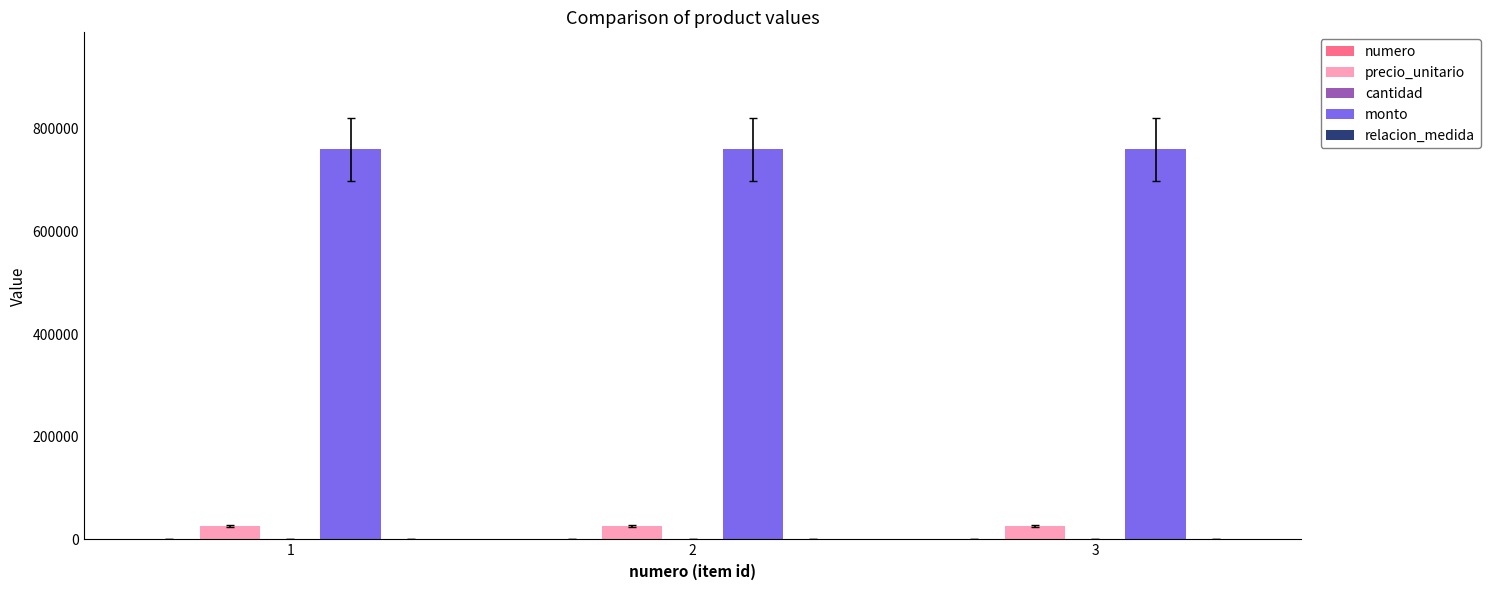

Are the bars horizontal?

No